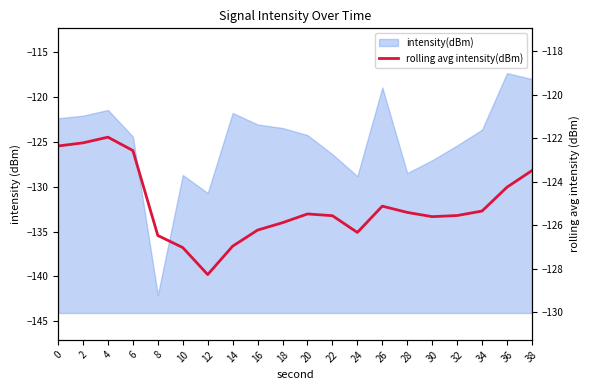

Where is the first local maximum?

4